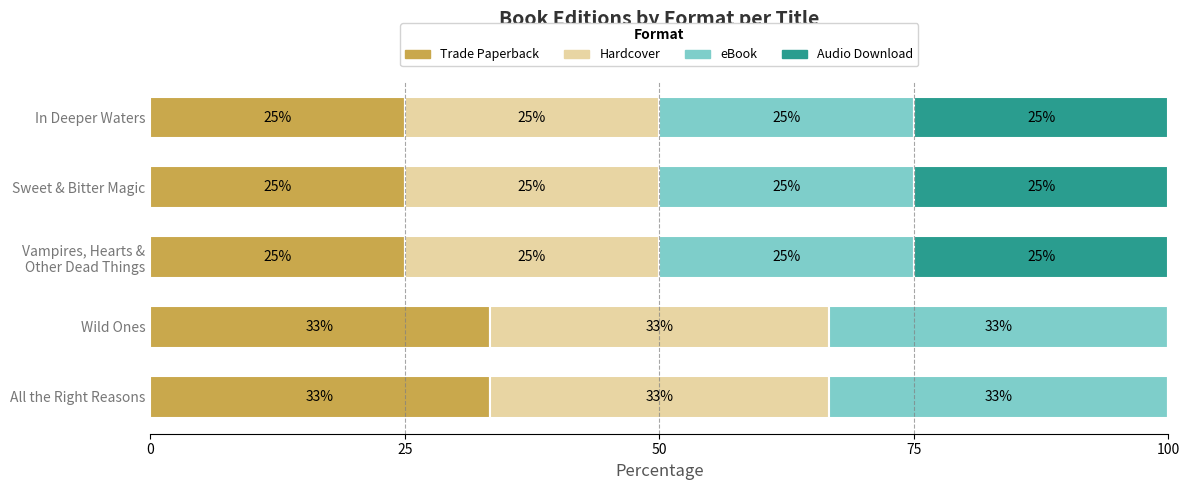

What is the total value across all series at Sweet & Bitter Magic?

100.0